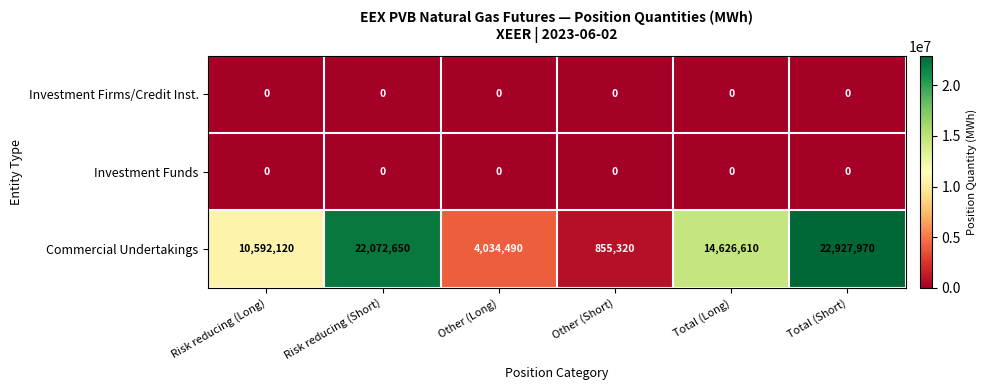

At how many categories does at least one series exceed 9742977?

4